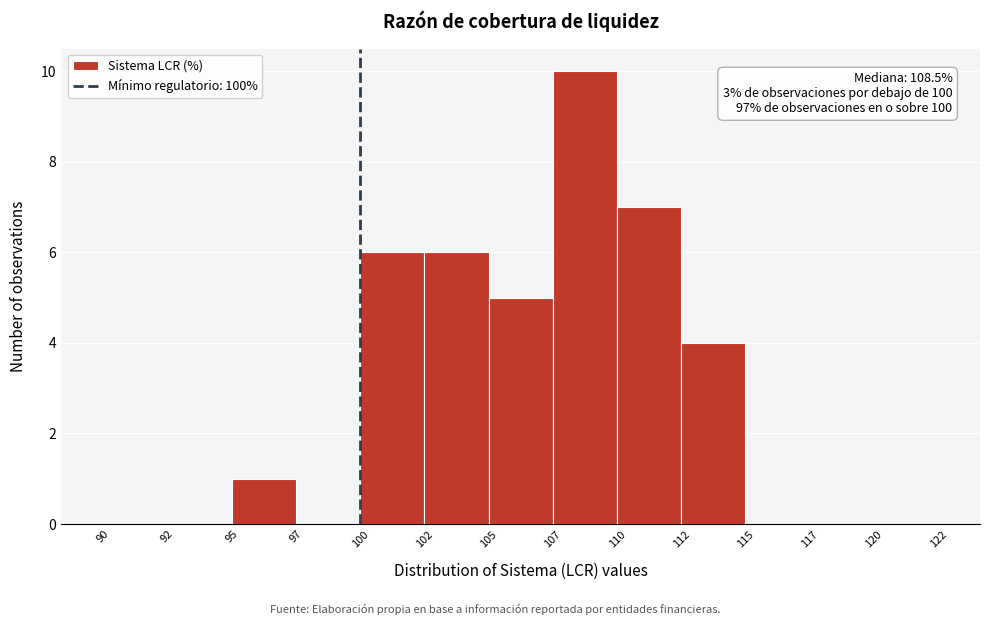

Reading right to left, extract all data points from this chart.

120=0	117=0	115=0	112=4	110=7	107=10	105=5	102=6	100=6	97=0	95=1	92=0	90=0